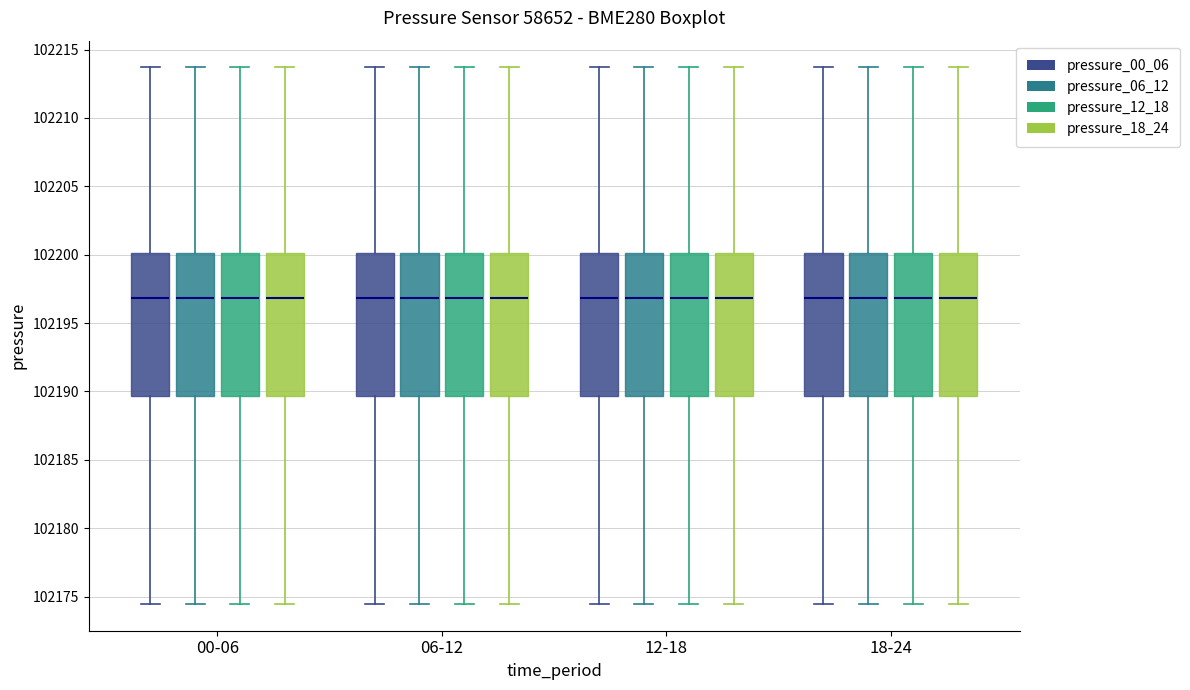

Where does the median line of the box for 18-24 (pressure_00_06) sit on the y-axis? The values are not printed on the chart, so give them approximately, as read against the axis.

102197.0